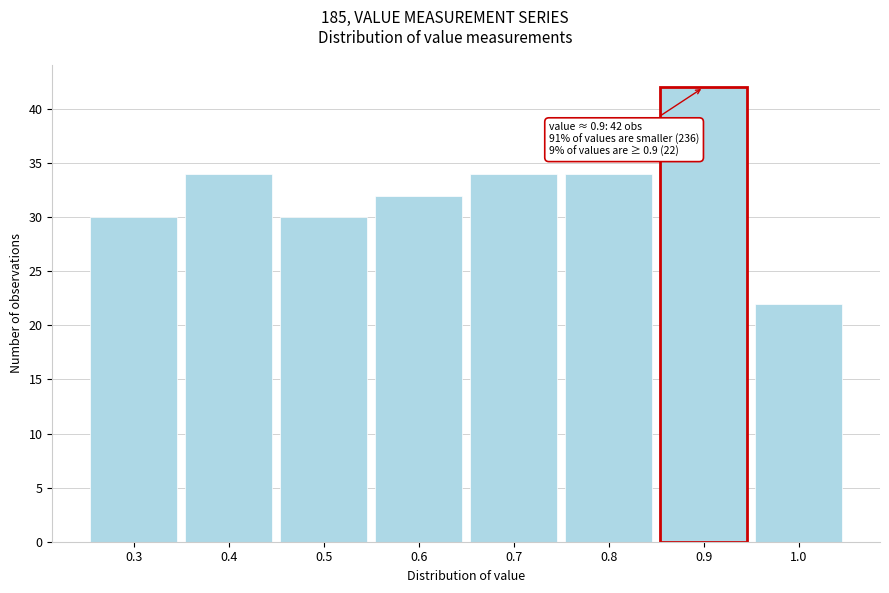

Over which range of the x-axis is the bar tallest?

0.85 to 0.95